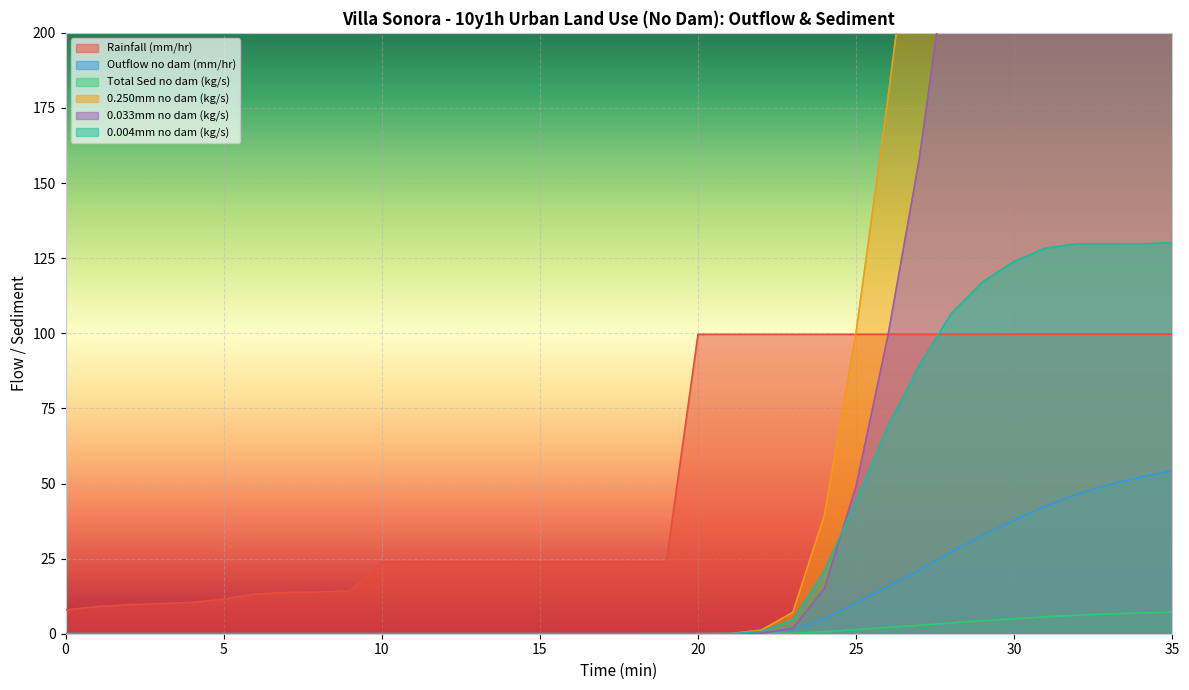

The 0.004mm no dam (kg/s) series shows 14.4 at 24. True or false?

False